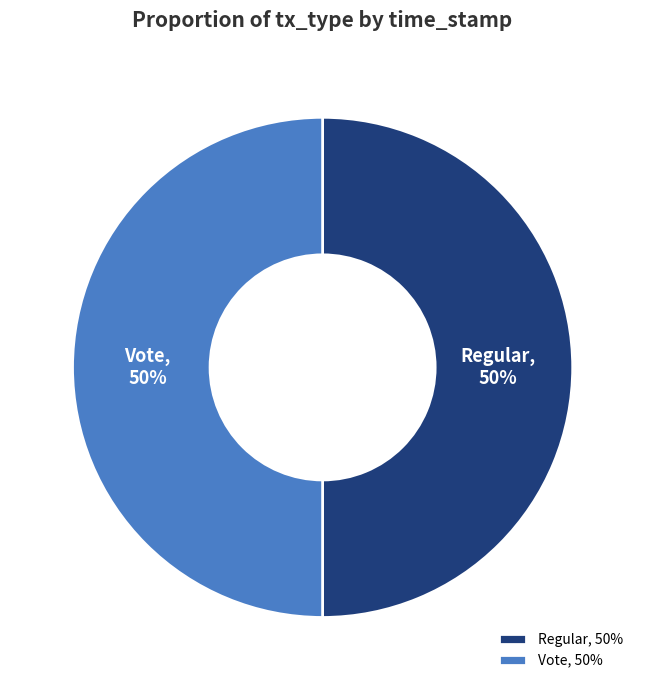

To the nearest percent, what is the combined percentage of Vote and Regular?

100%